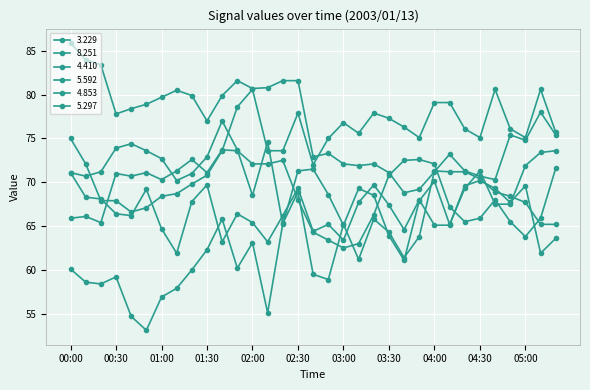

Which category has the highest value across all series?

00:00